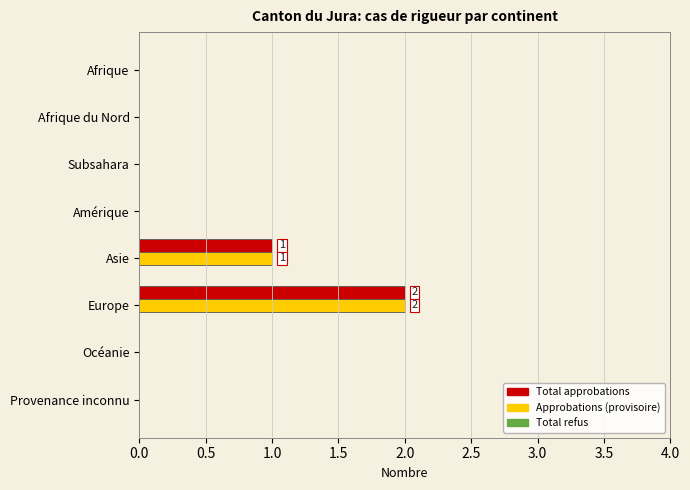

The Approbations (provisoire) series shows 0 at Asie. True or false?

False